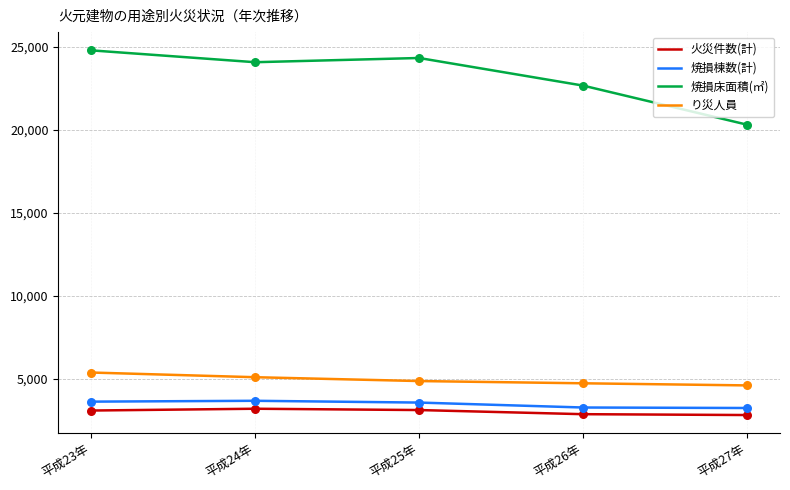

What is the spread (max minus min) of values at 平成25年?

21185